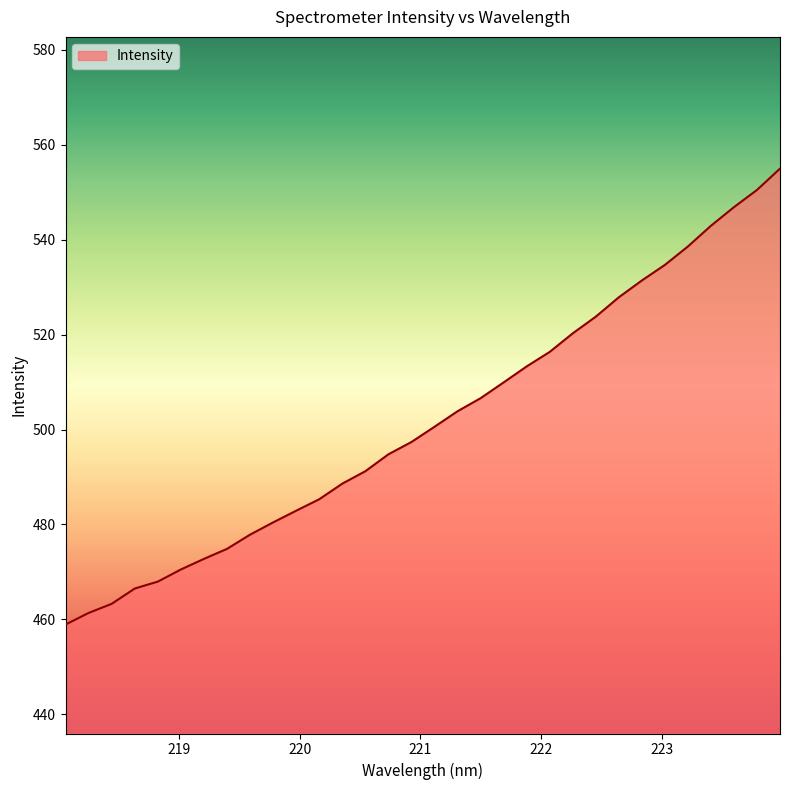

What is the minimum value shown in the chart?

458.9